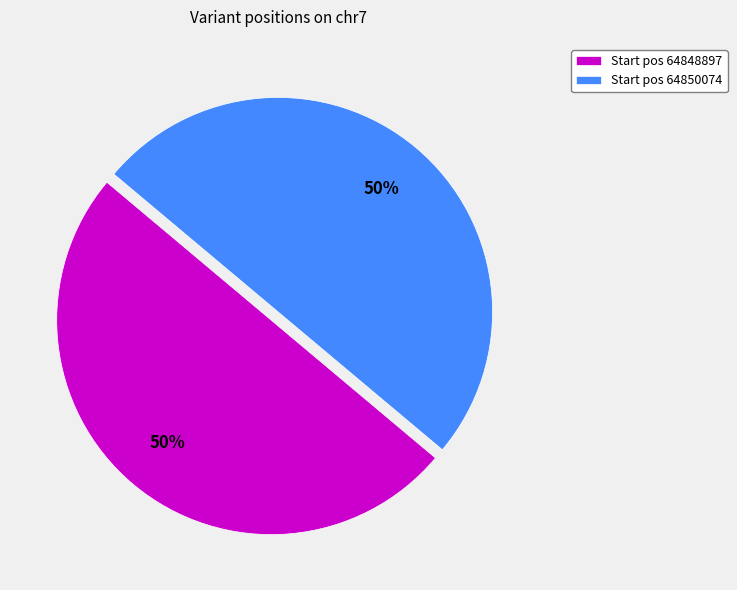

Is it true that Start pos 64850074 is 35% of the pie?

False